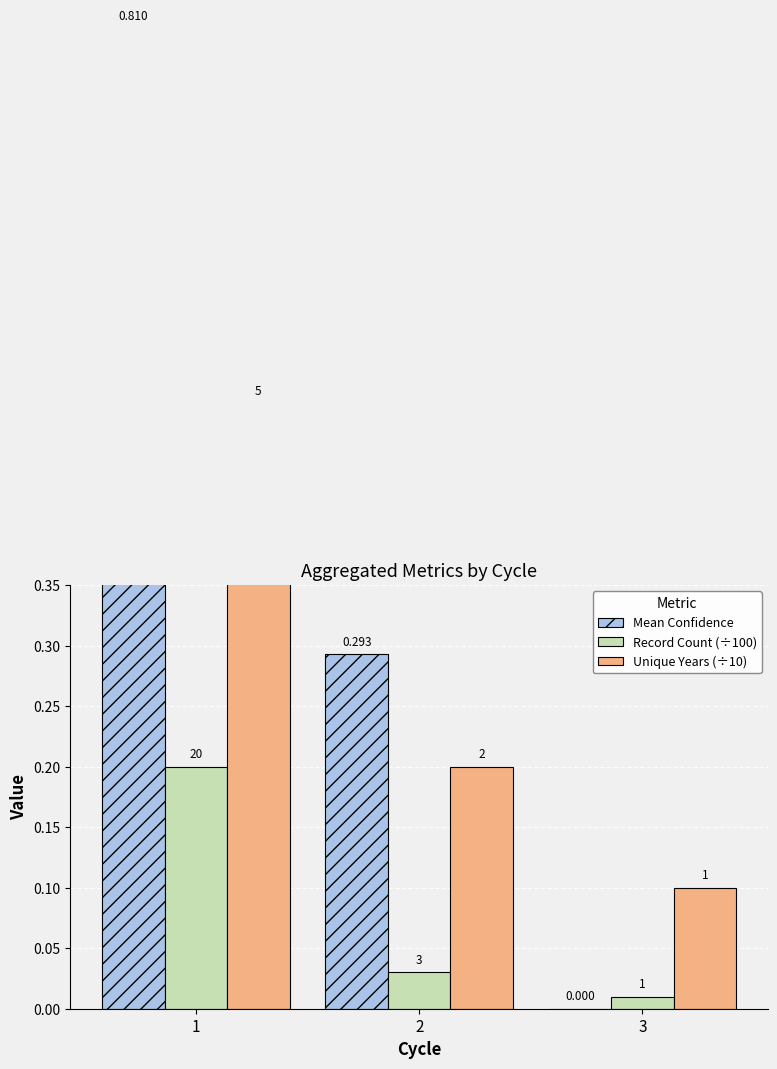

How many distinct data groups are displayed?

3